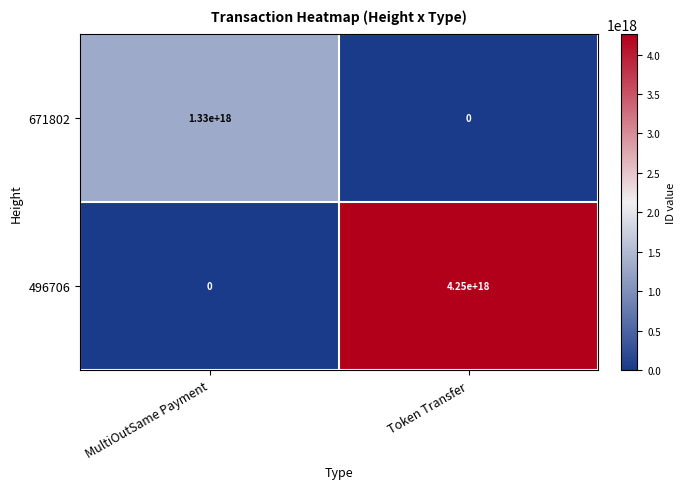

At which category does the chart reach its peak across all series?

Token Transfer